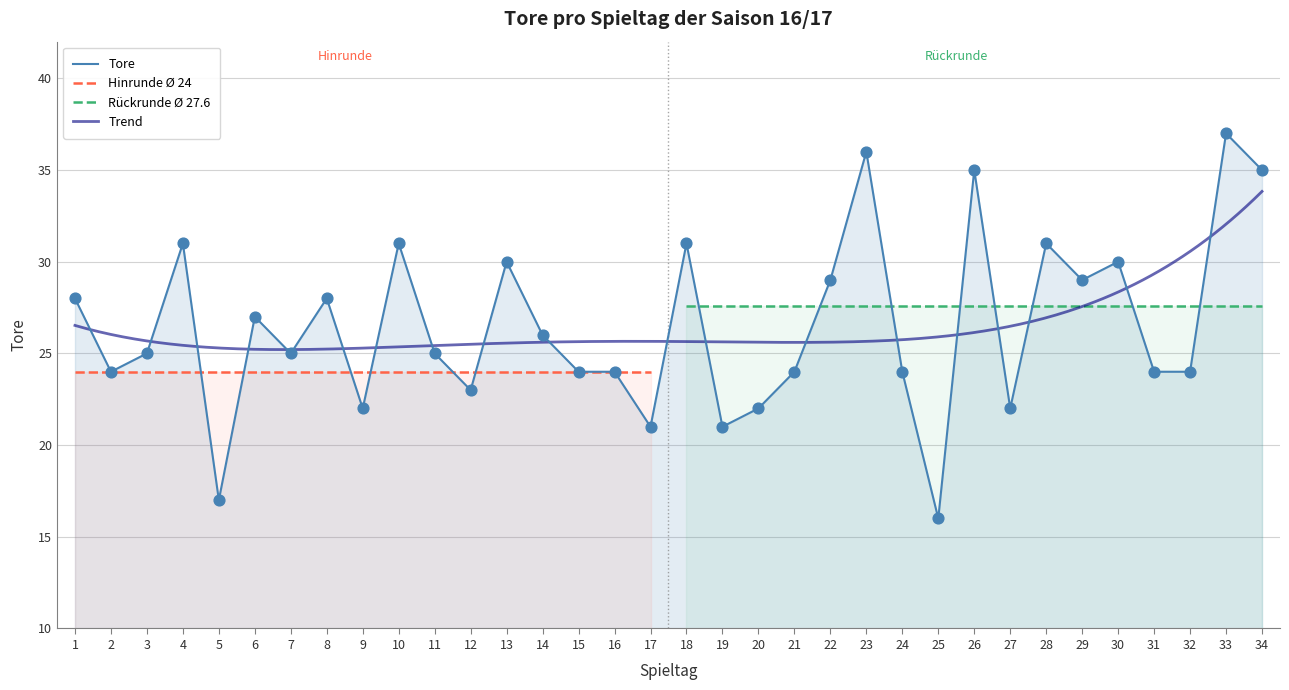

What is the ratio of the value at 25 to the value at 32?

0.7